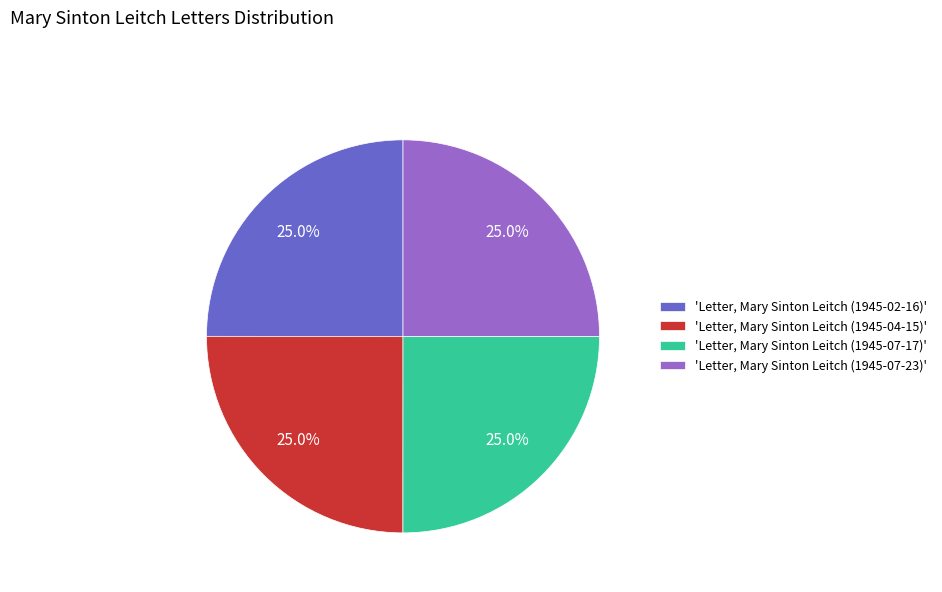

What is the total percentage of 'Letter, Mary Sinton Leitch (1945-02-16)' and 'Letter, Mary Sinton Leitch (1945-07-17)'?

50.0%